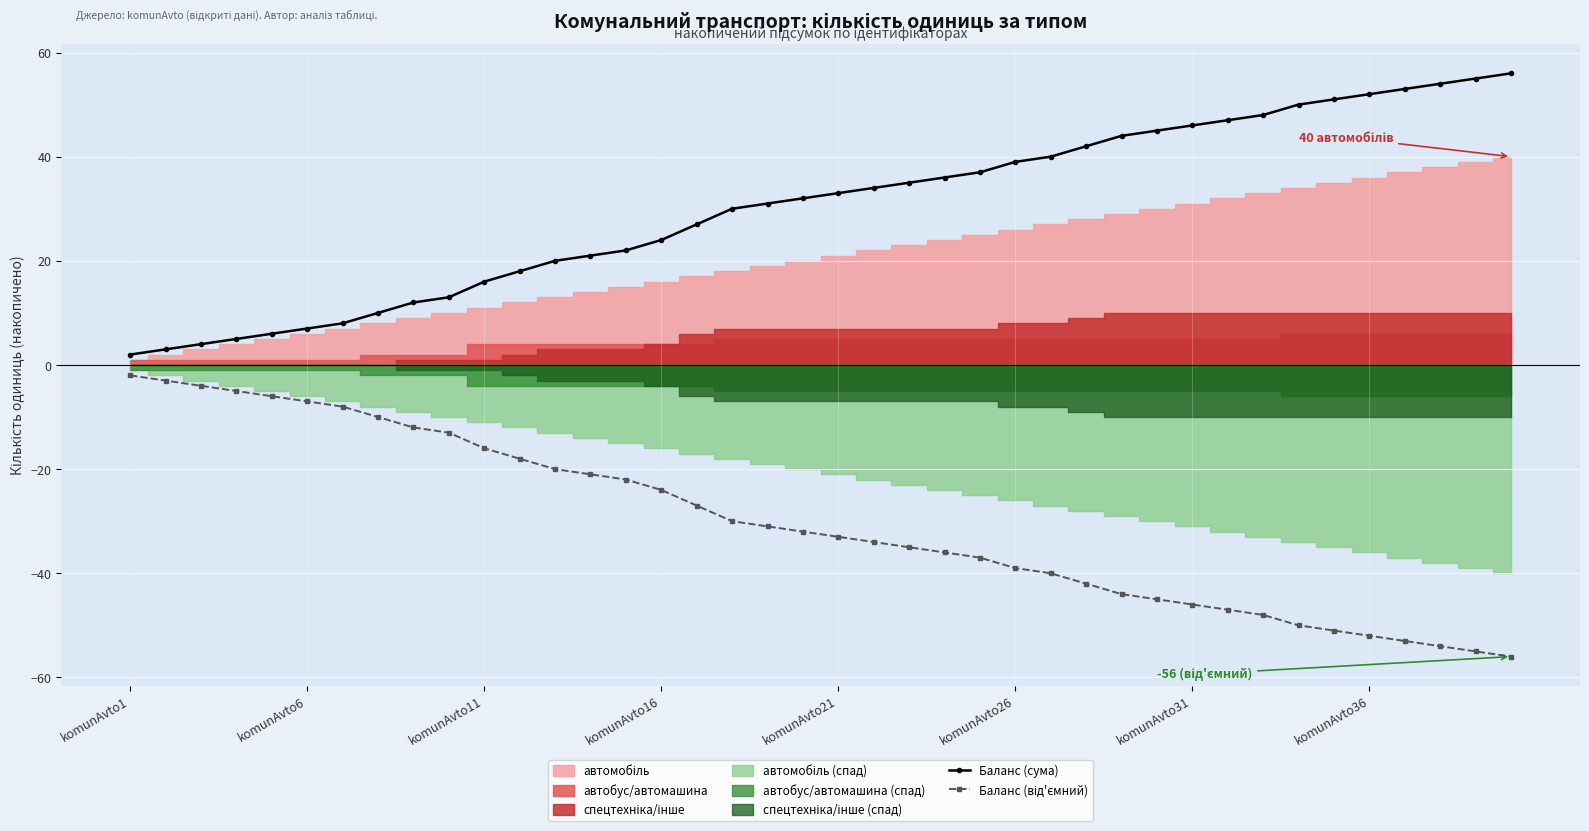

At how many categories does at least one series exceed -18?

40